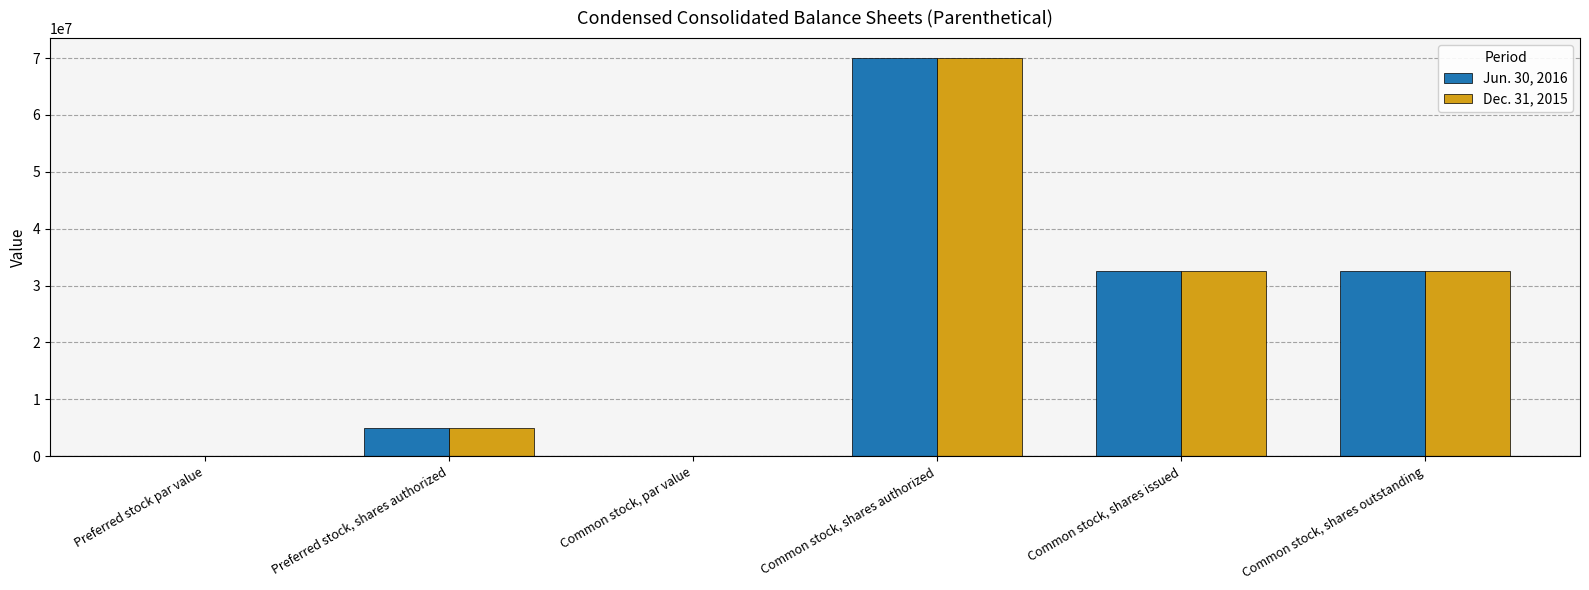

At which category is the sum across all series the highest?

Common stock, shares authorized